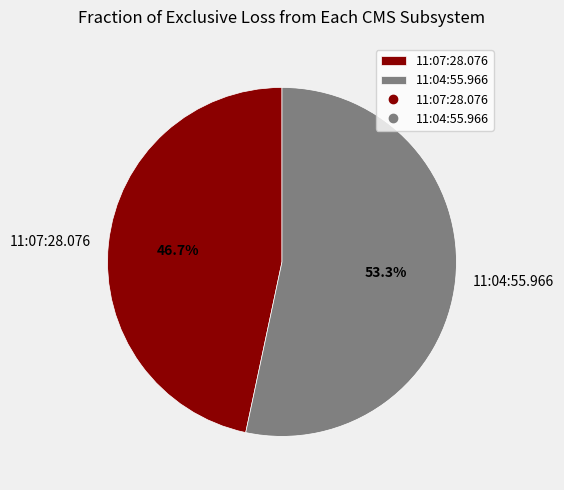

Which has a higher value, 11:04:55.966 or 11:07:28.076?

11:04:55.966